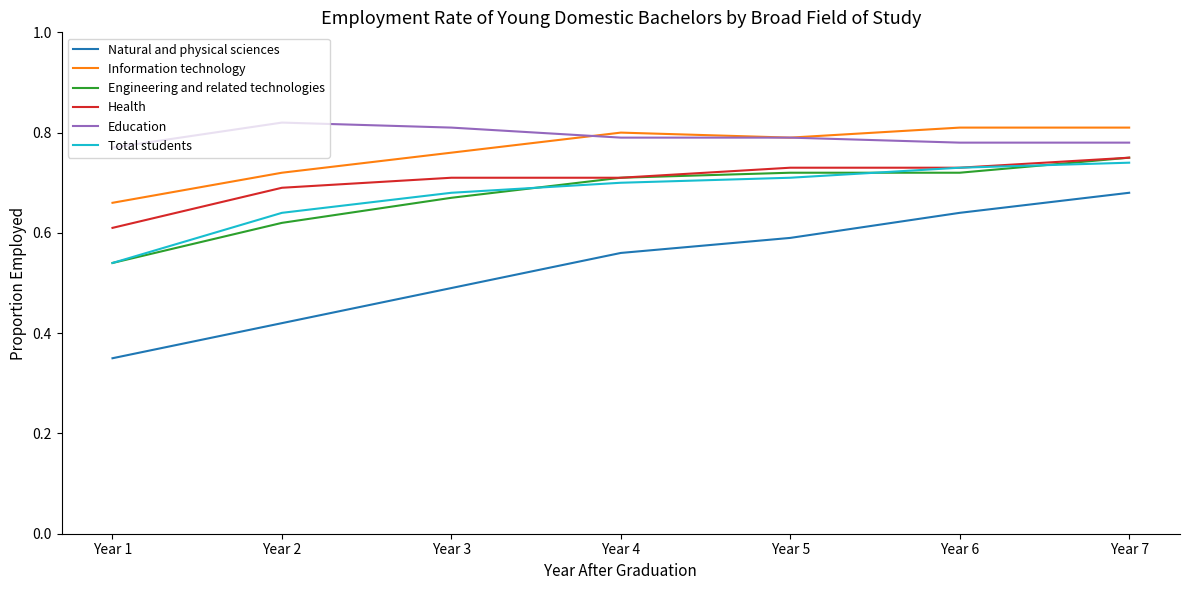

At which category does the chart reach its minimum across all series?

Year 1